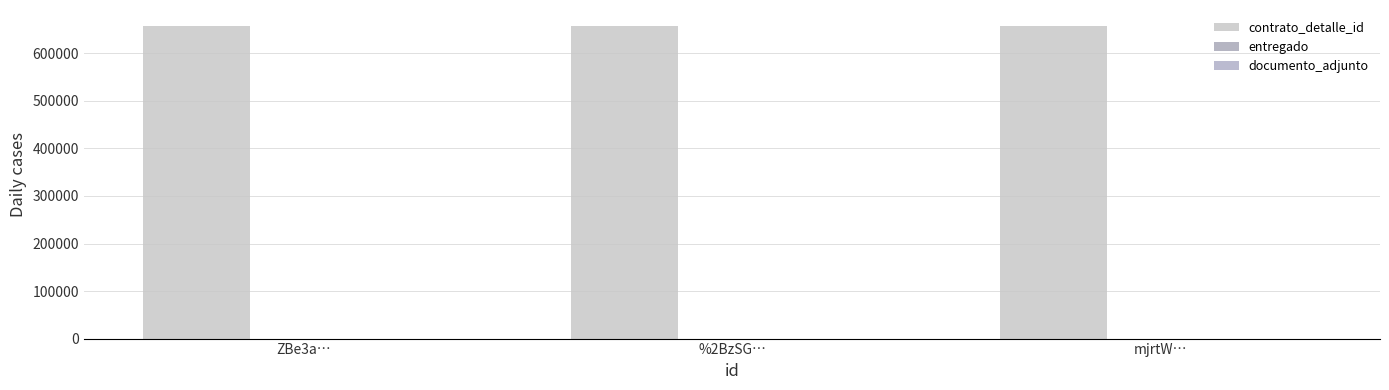

What position from the left is %2BzSG…?

2